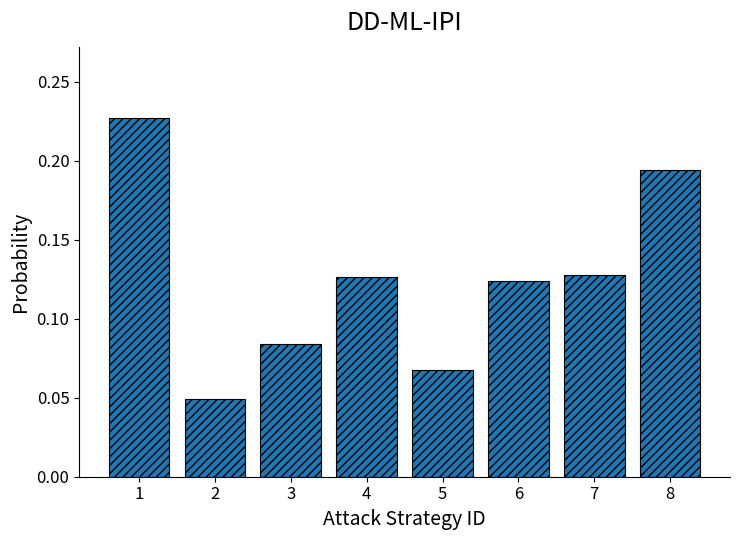

True or false: the data shows 0.3 at 1.

False